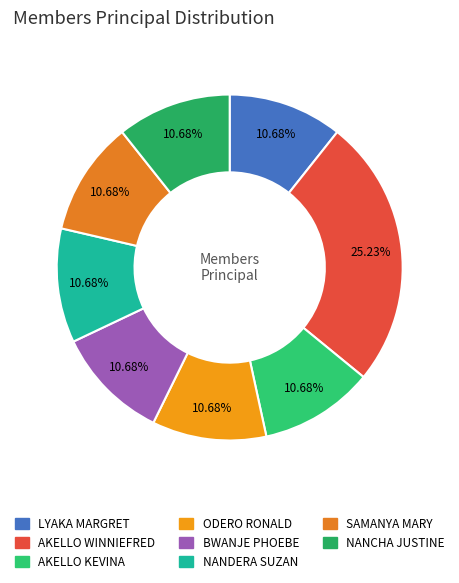

Combined, do NANCHA JUSTINE and AKELLO WINNIEFRED account for over 50%?

No